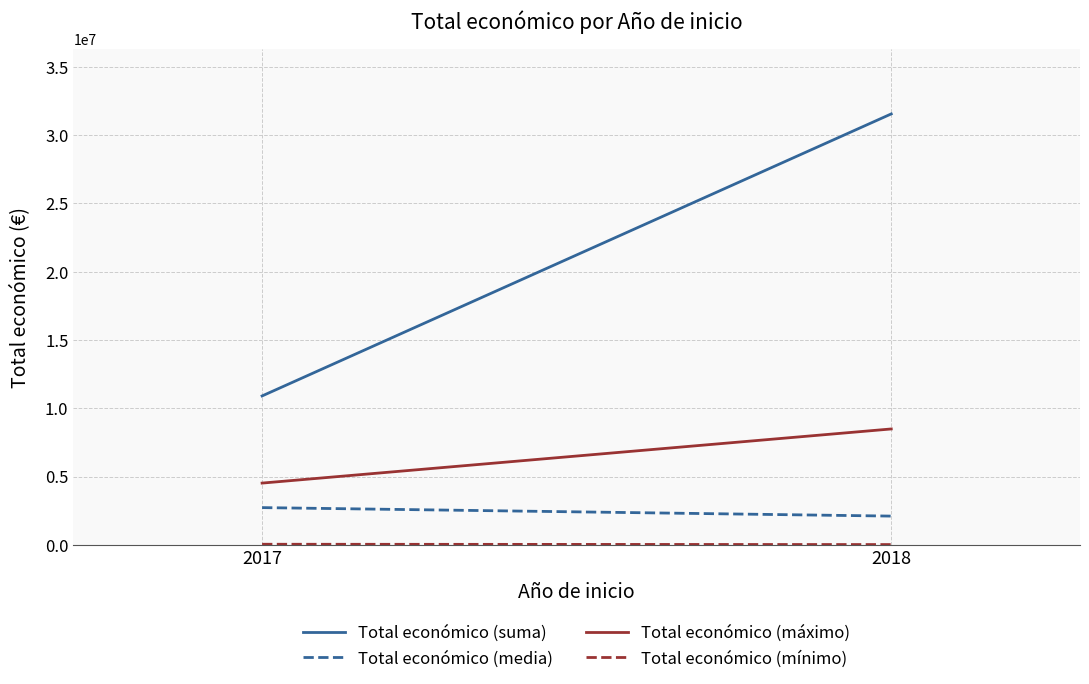

What is the difference between the Total económico (máximo) values at 2017 and 2018?

3964350.0